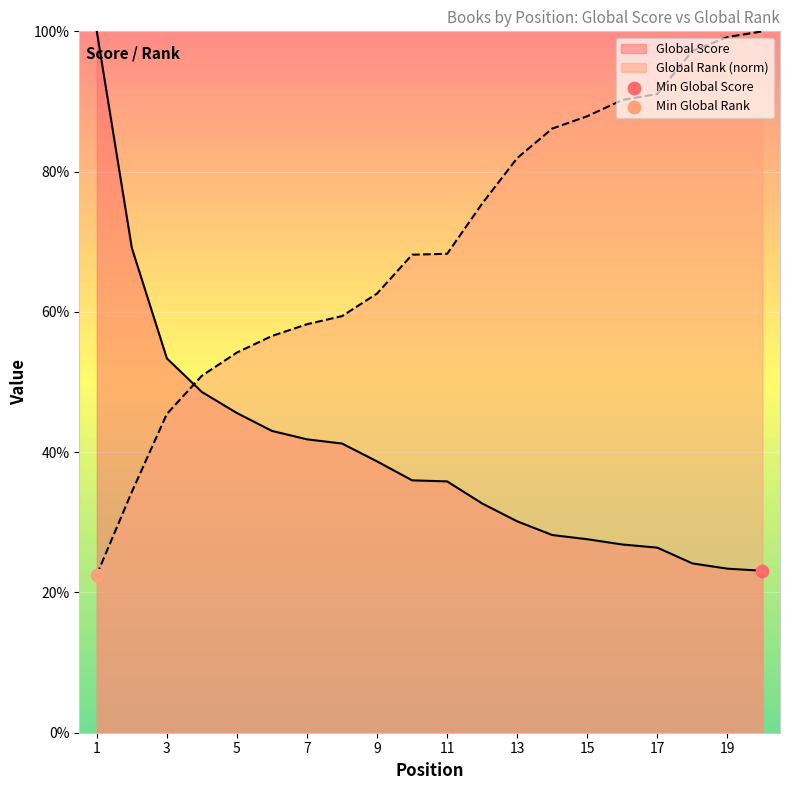

At which category is the sum across all series the highest?

20